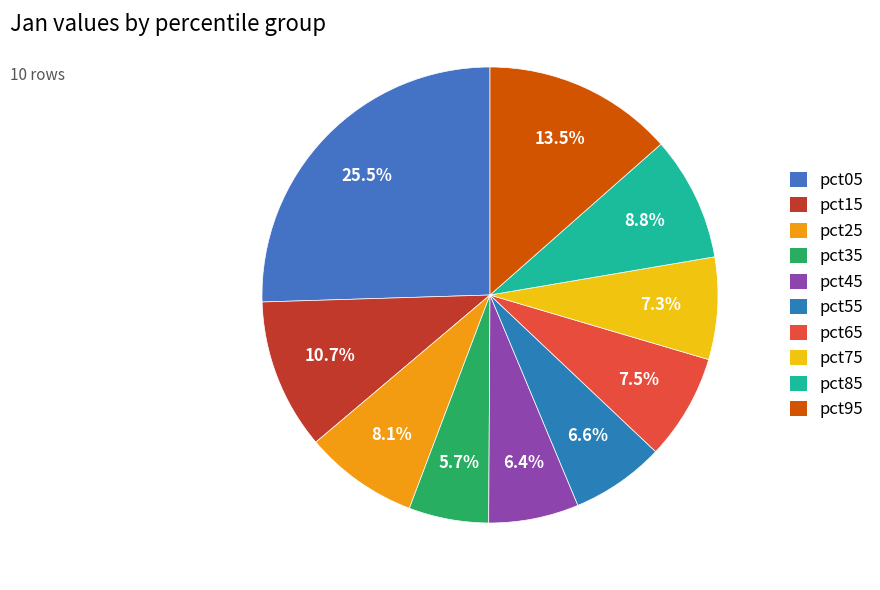

Does any single category account for the majority?

No